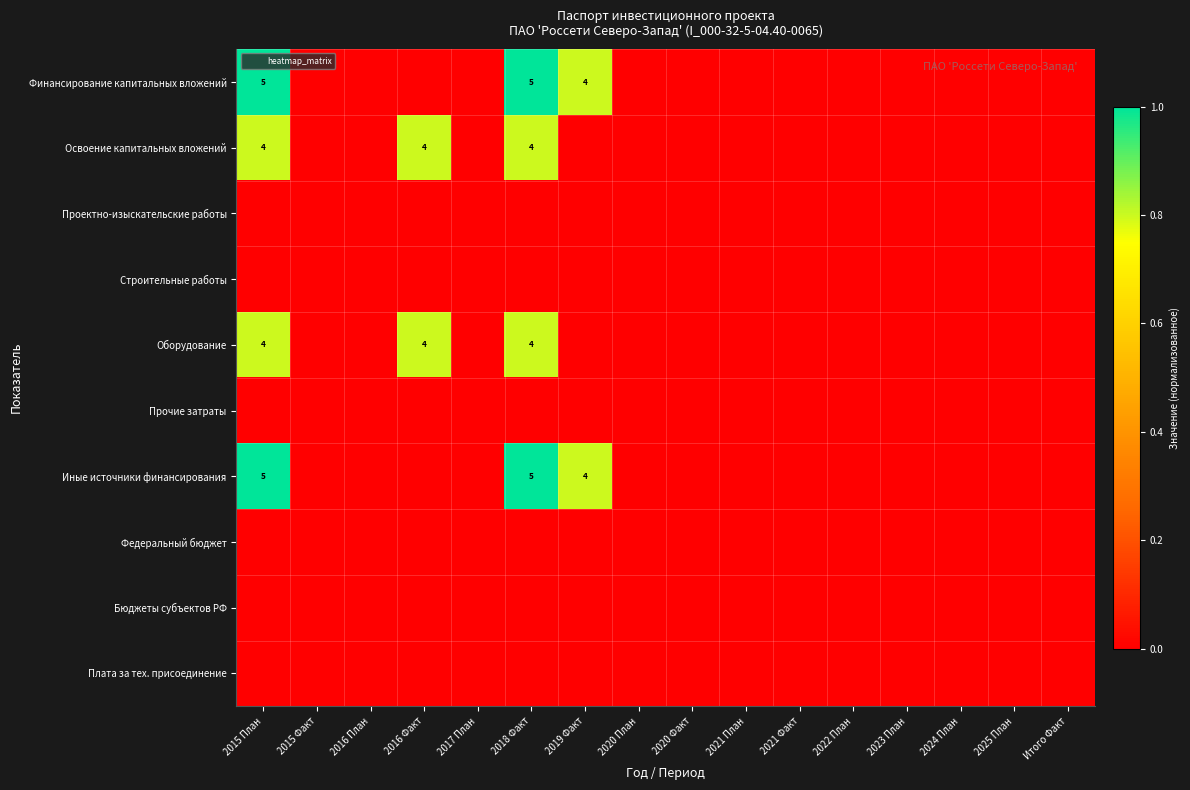

Which label corresponds to the smallest value in the chart?

2015 Факт